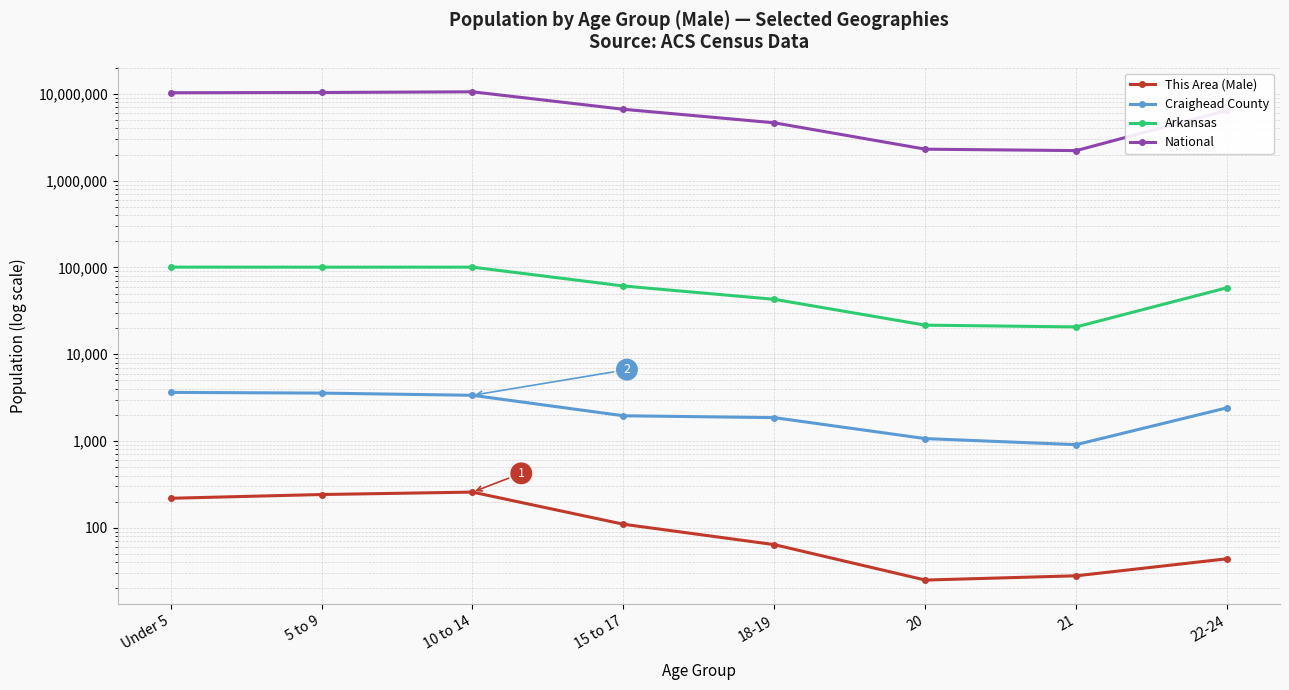

How many distinct data groups are displayed?

4